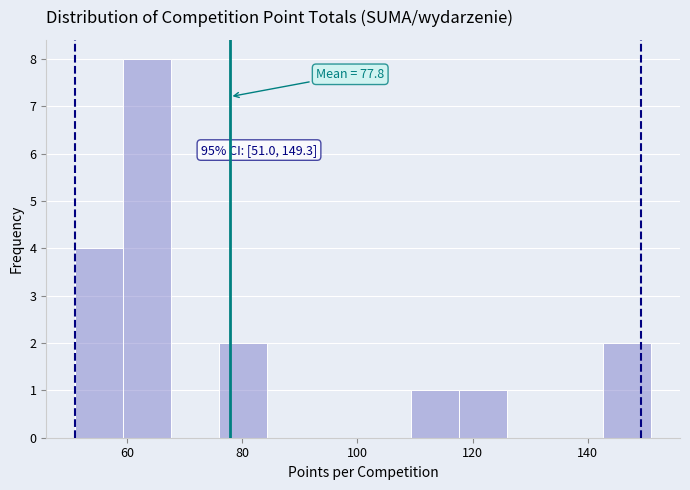

Which range on the x-axis has the tallest bar?

60 to 68